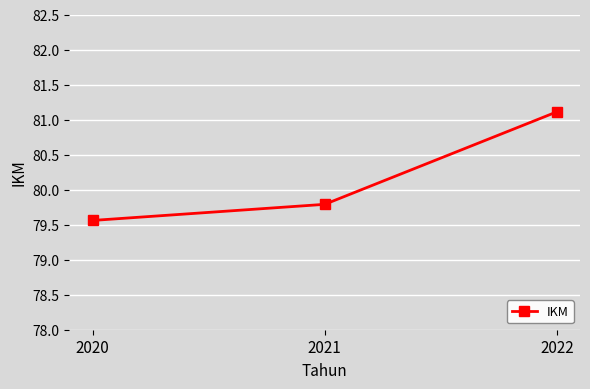

Which has a higher value, 2022 or 2021?

2022